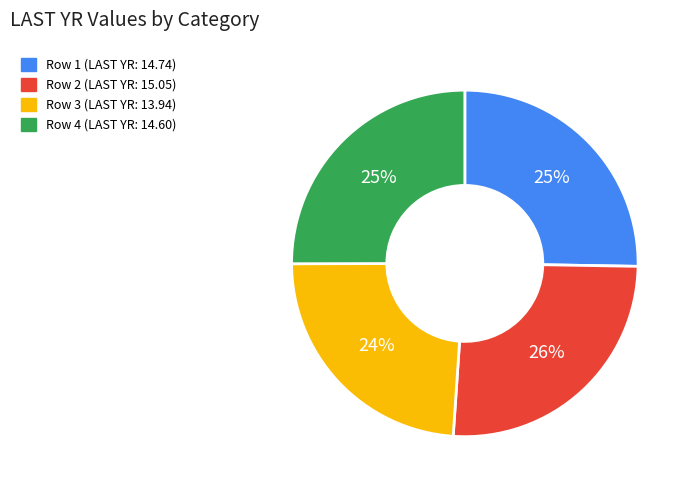

To the nearest percent, what is the average slice percentage?

25%